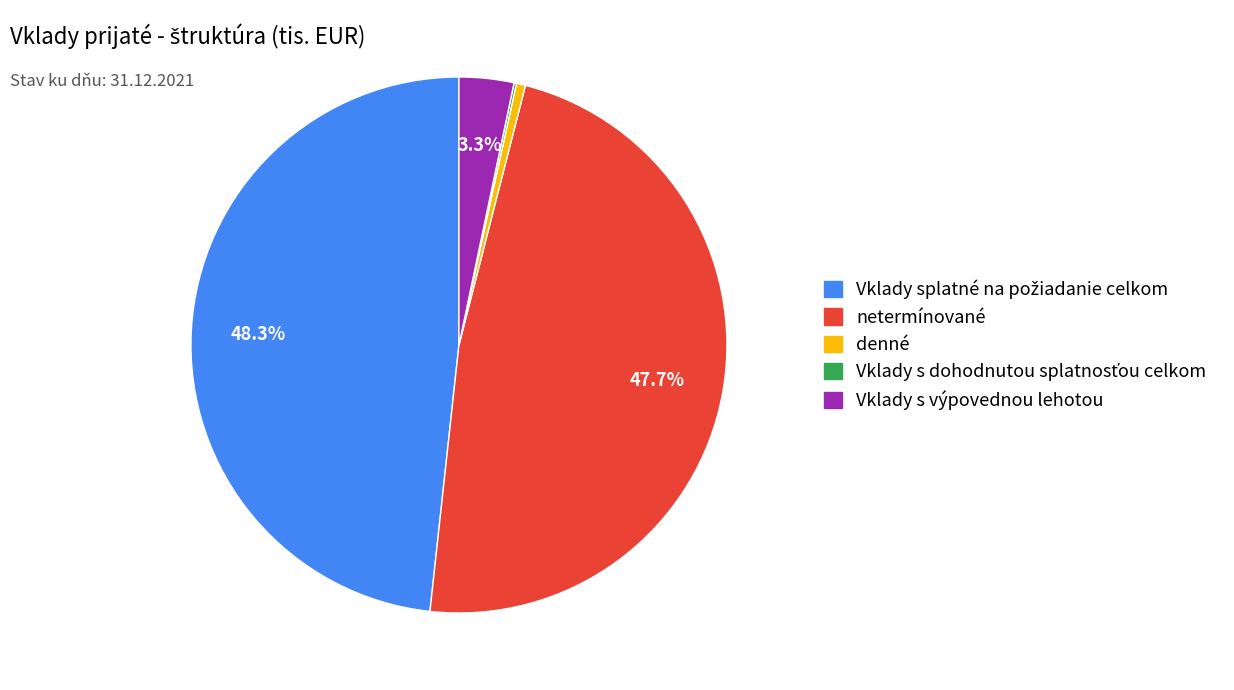

Is there any slice that represents more than half of the pie?

No